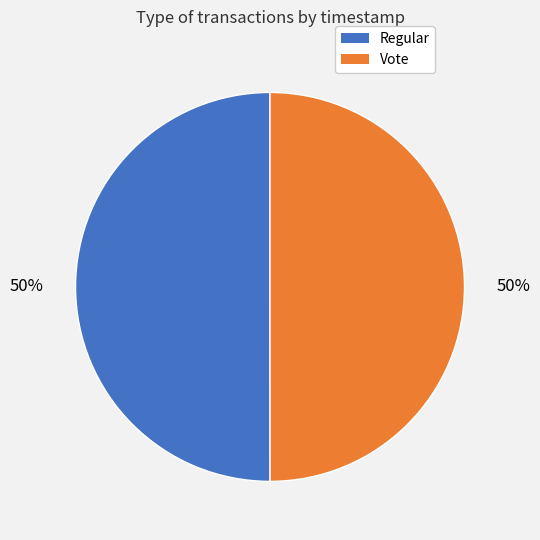

True or false: Vote accounts for 50% of the total.

True